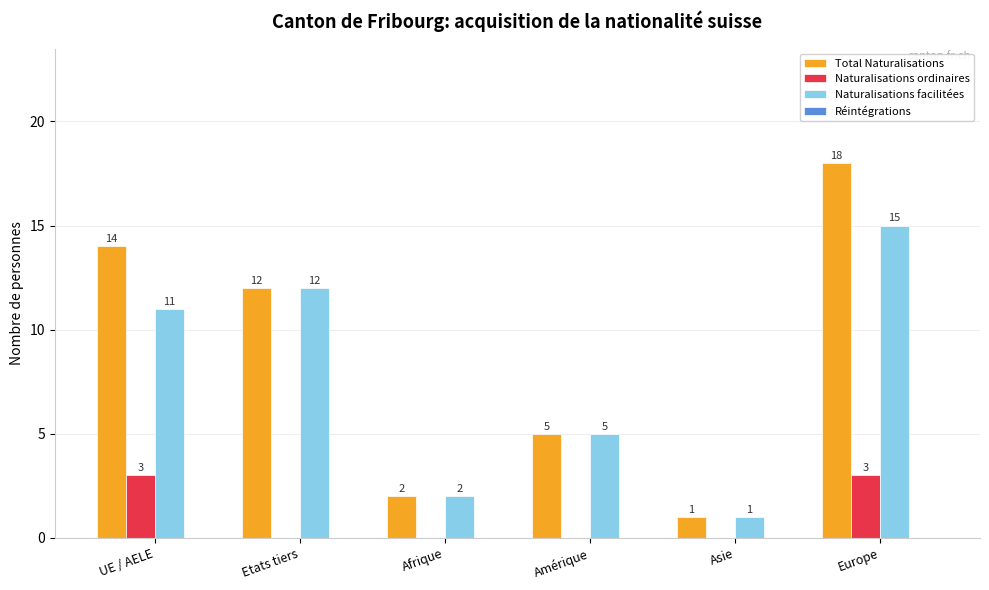

Where does the Total Naturalisations series first go above 12?

UE / AELE